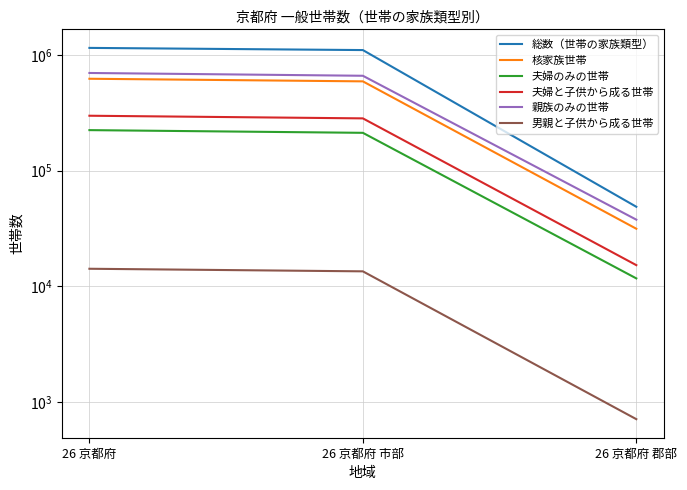

How many categories are shown in the chart?

3